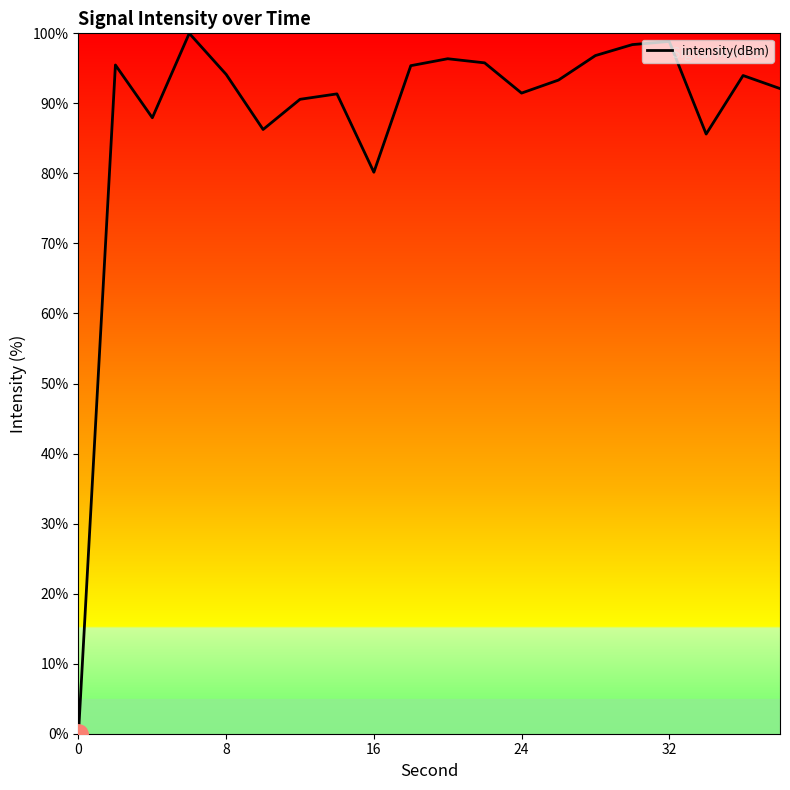

What is the maximum value shown in the chart?

100.0